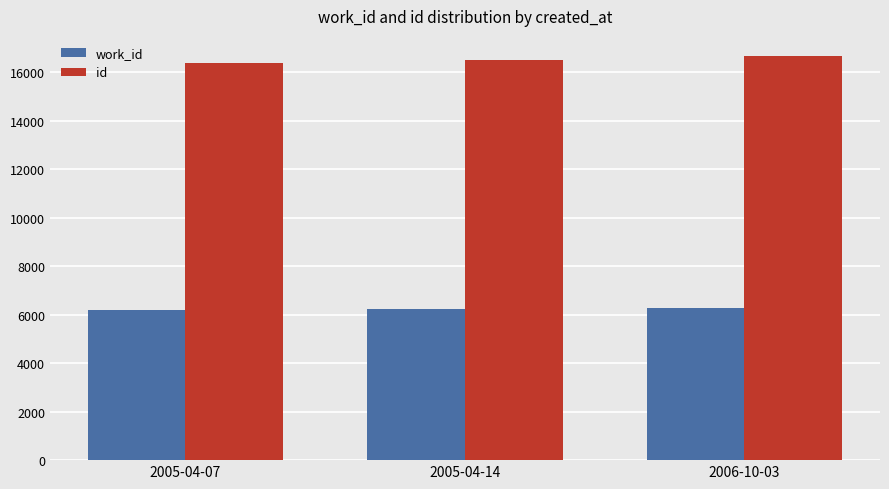

What is the highest value of the work_id series?

6293